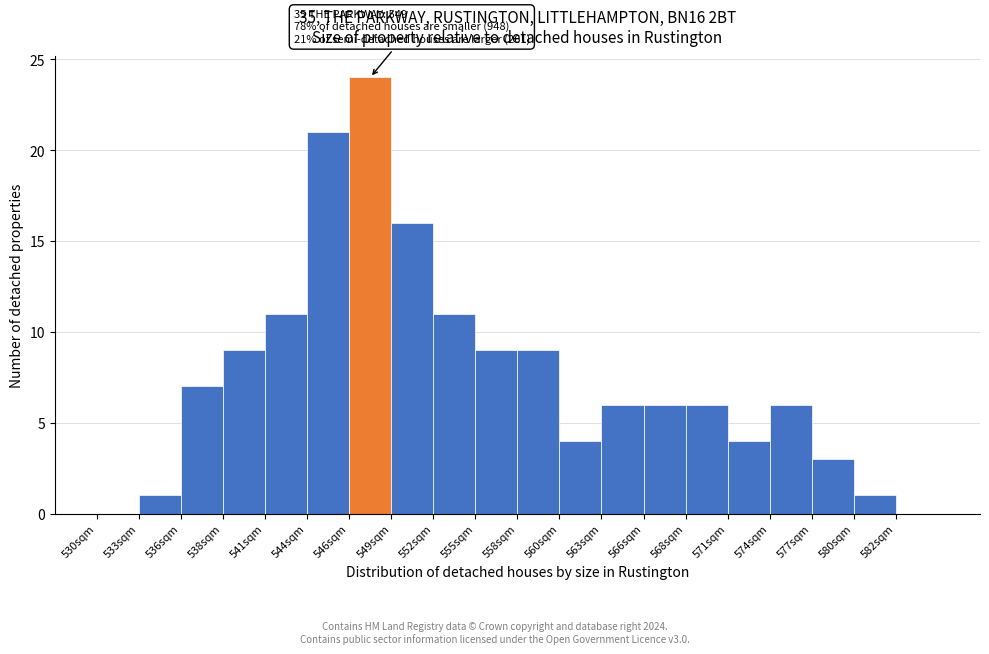

Over which range of the x-axis is the bar tallest?

546.50 to 549.25